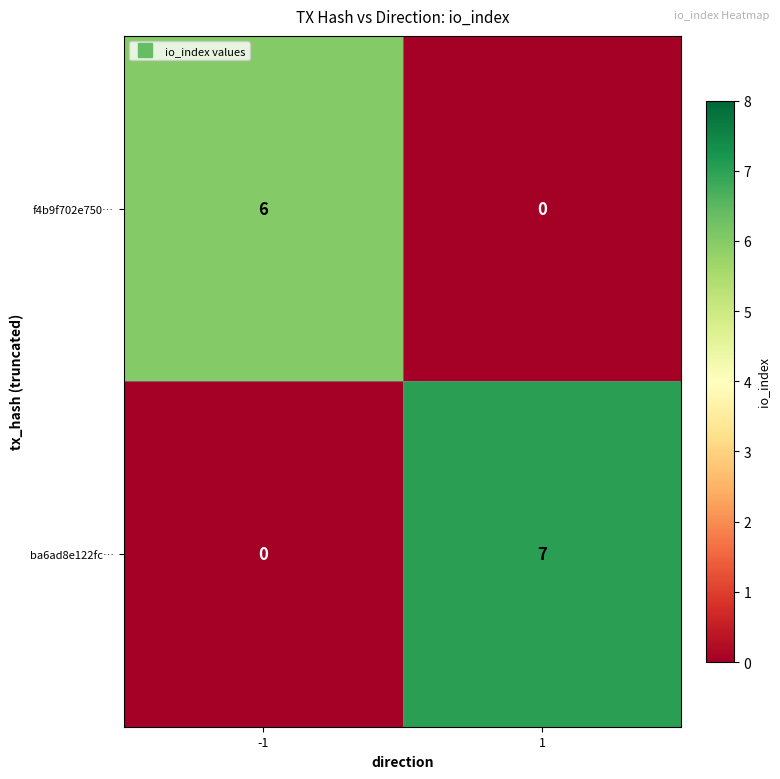

What is the difference between the maximum and minimum values in the f4b9f702e750… series?

6